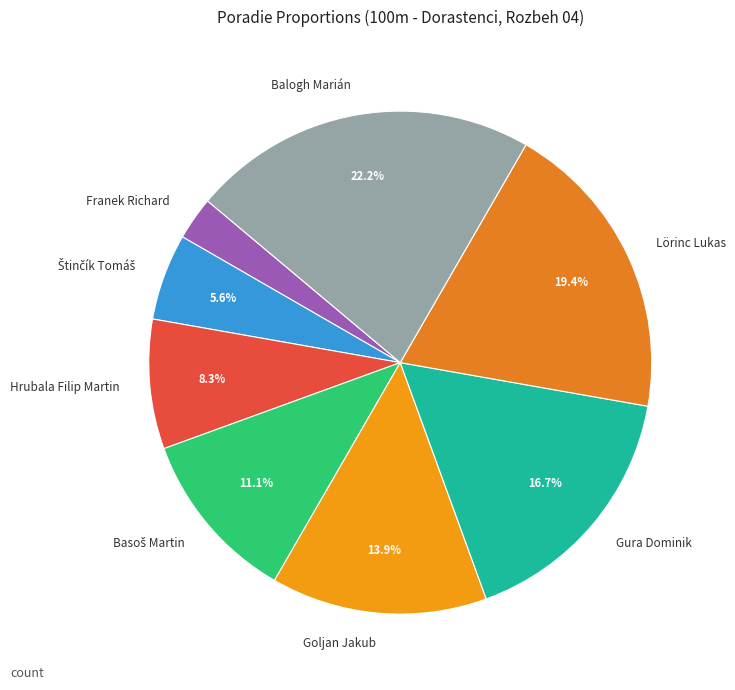

How many slices are in this pie chart?

8